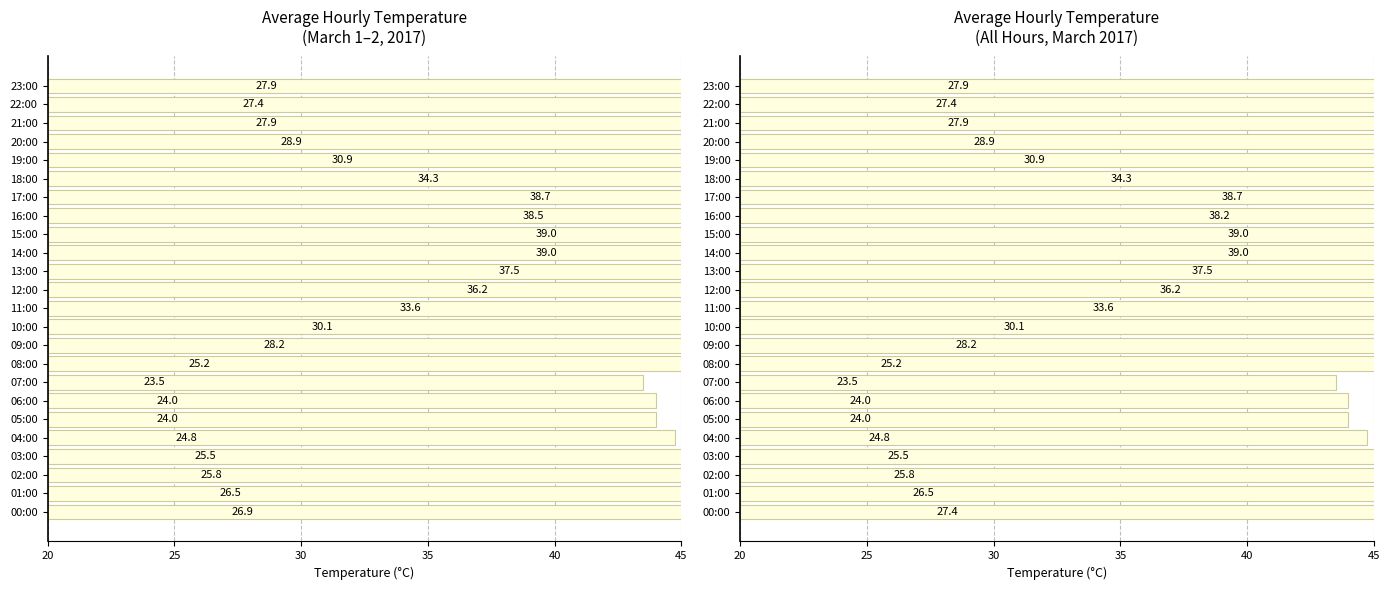

What is the difference between the values at 18:00 and 17:00?

4.4